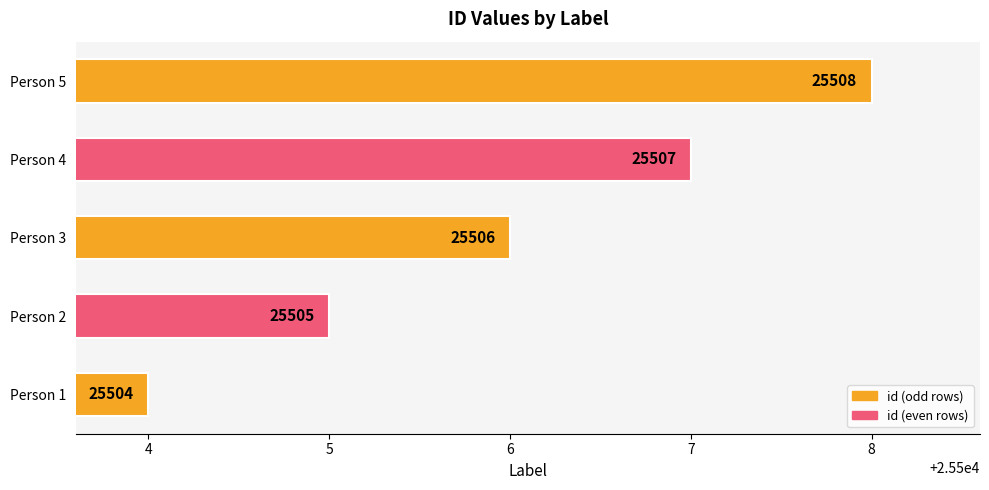

How many categories are shown in the chart?

5